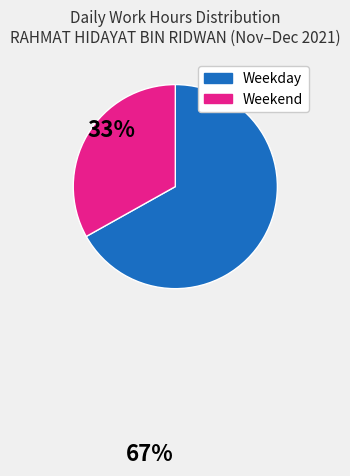

Which has a higher value, Weekday or Weekend?

Weekday